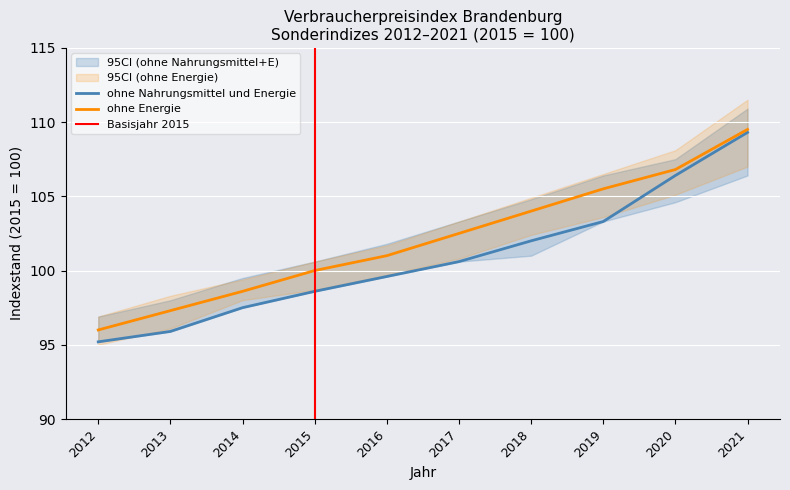

What is the sum of all ohne Energie values?

1021.2